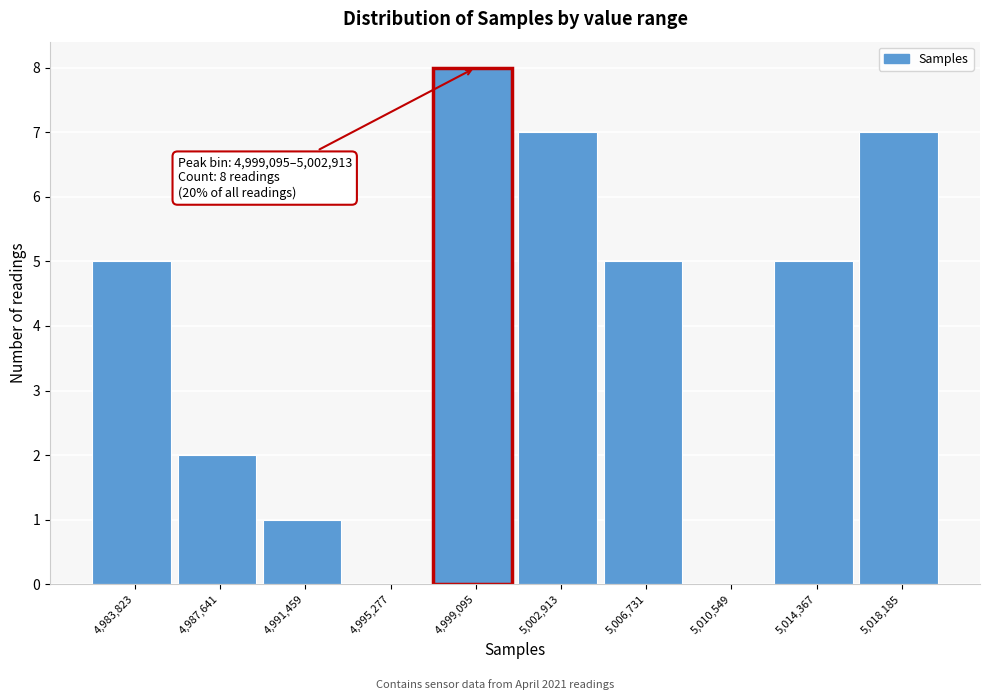

Reading right to left, extract all data points from this chart.

5,018,185=7	5,014,367=5	5,010,549=0	5,006,731=5	5,002,913=7	4,999,095=8	4,995,277=0	4,991,459=1	4,987,641=2	4,983,823=5